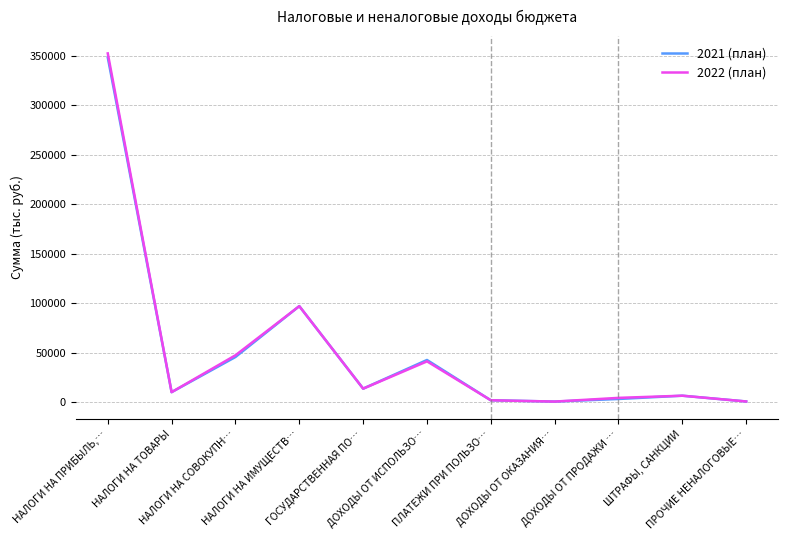

At which category does 2022 (план) reach its first local peak?

НАЛОГИ НА ИМУЩЕСТВ…